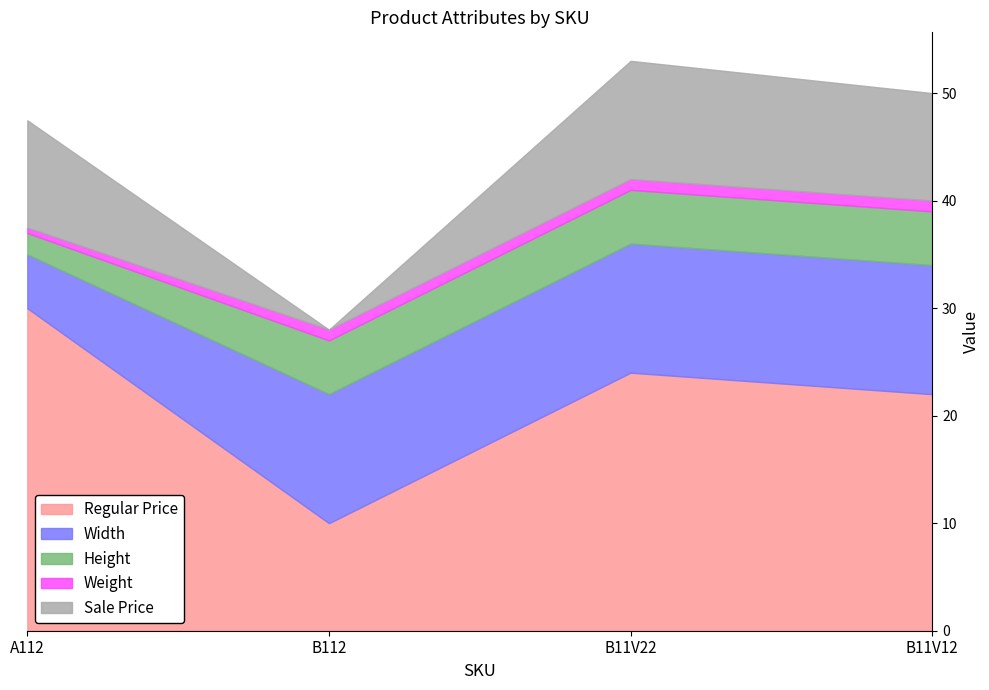

Is it true that Width equals 16.6 at B112?

False